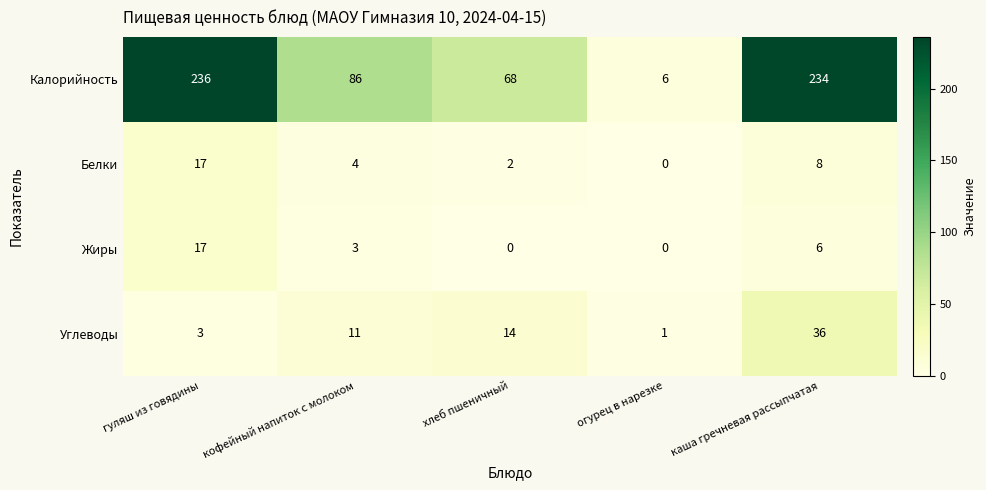

Reading left to right, extract all data points from this chart.

Калорийность: гуляш из говядины=236	кофейный напиток с молоком=86	хлеб пшеничный=68	огурец в нарезке=6	каша гречневая рассыпчатая=234
Белки: гуляш из говядины=17	кофейный напиток с молоком=4	хлеб пшеничный=2	огурец в нарезке=0	каша гречневая рассыпчатая=8
Жиры: гуляш из говядины=17	кофейный напиток с молоком=3	хлеб пшеничный=0	огурец в нарезке=0	каша гречневая рассыпчатая=6
Углеводы: гуляш из говядины=3	кофейный напиток с молоком=11	хлеб пшеничный=14	огурец в нарезке=1	каша гречневая рассыпчатая=36